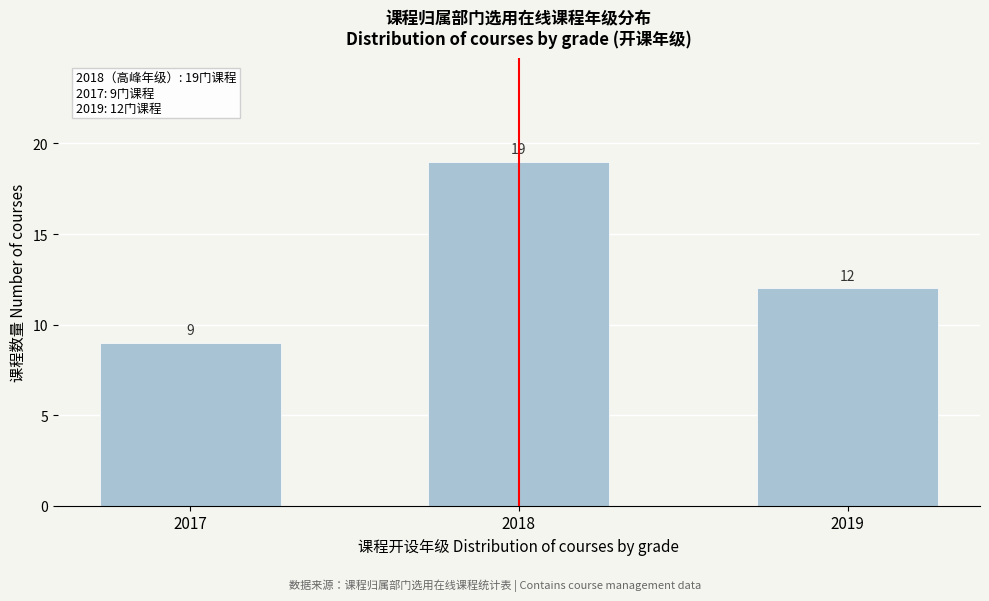

Reading left to right, what are all the values shown in this chart?

9	19	12